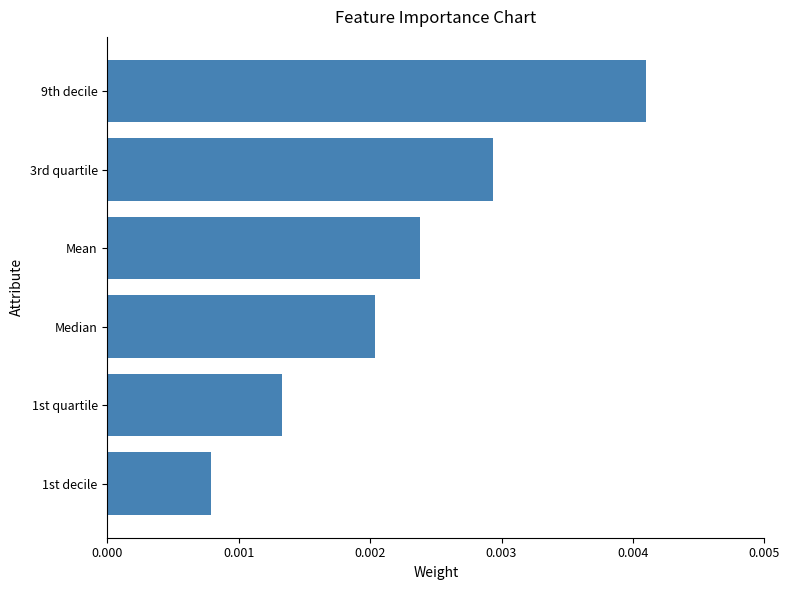

List the labels in order of value, smallest first.

1st decile, 1st quartile, Median, Mean, 3rd quartile, 9th decile